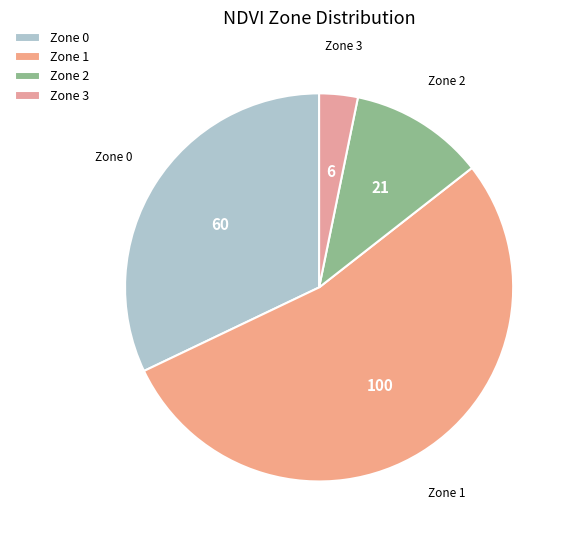

Which category has the smallest portion of the pie?

Zone 3